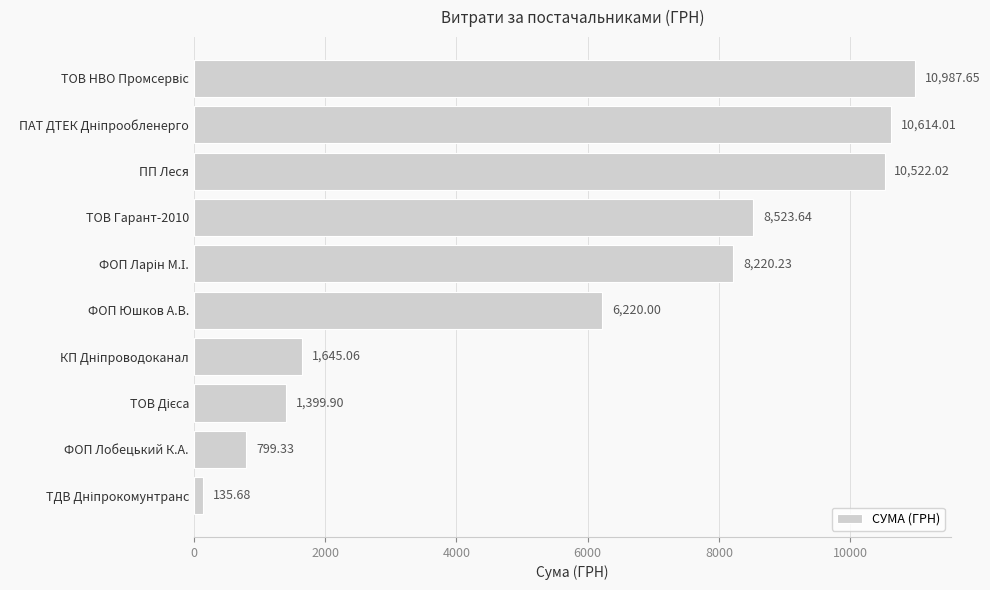

What is the label of the 6th bar from the top?

ФОП Юшков А.В.